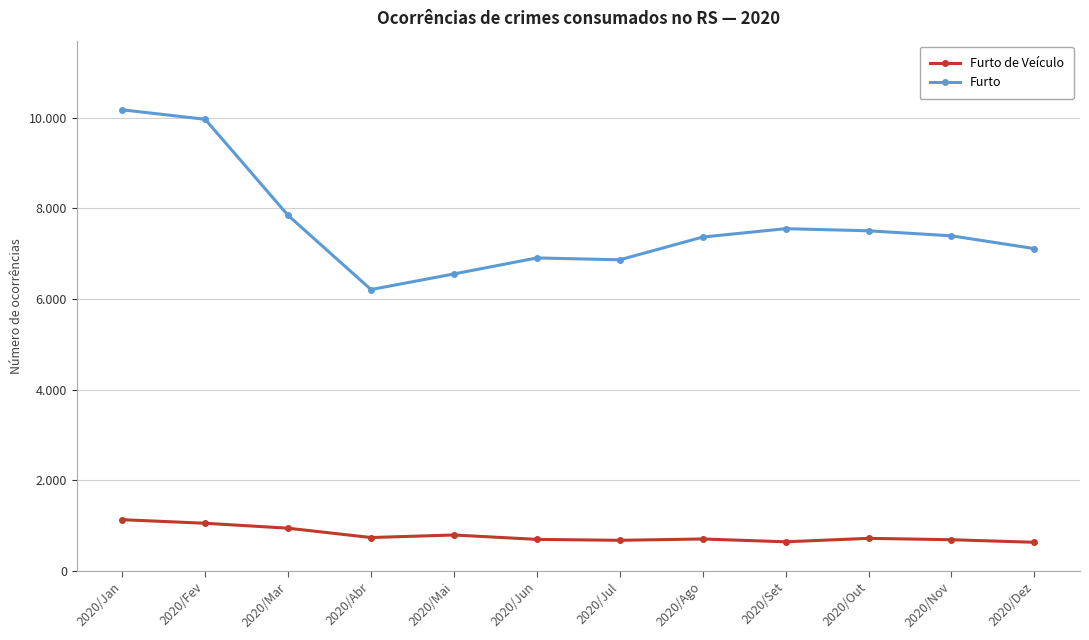

What is the label of the 2nd point from the right?

2020/Nov